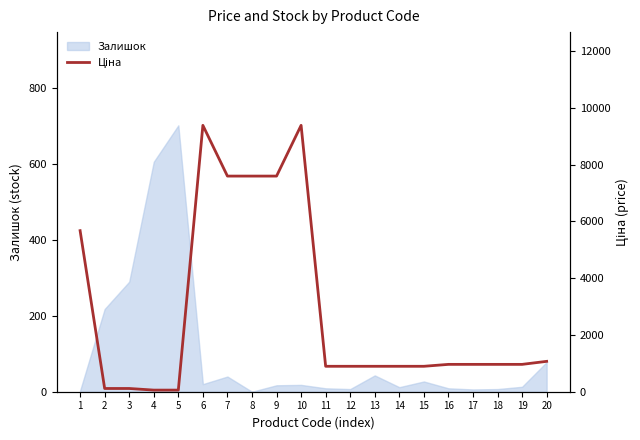

What is the difference between the maximum and minimum values?

9326.9